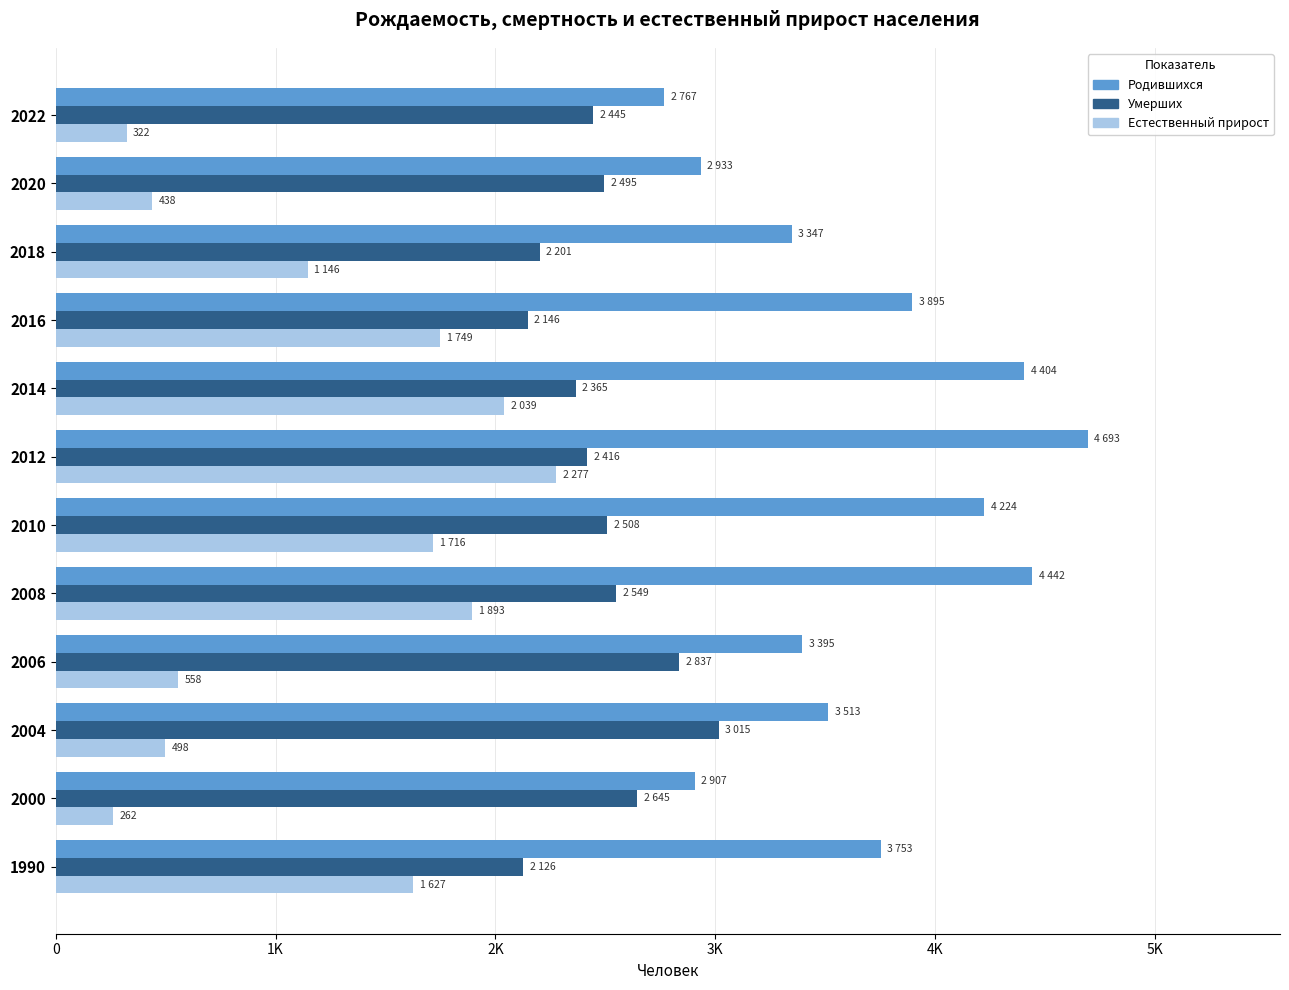

What are all the series names shown in the legend?

Родившихся, Умерших, Естественный прирост